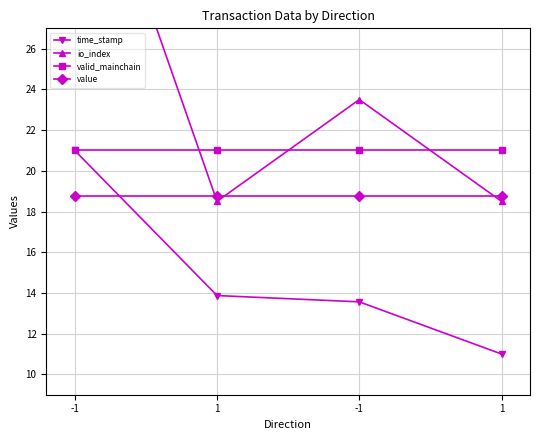

True or false: time_stamp and io_index intersect in this chart.

False